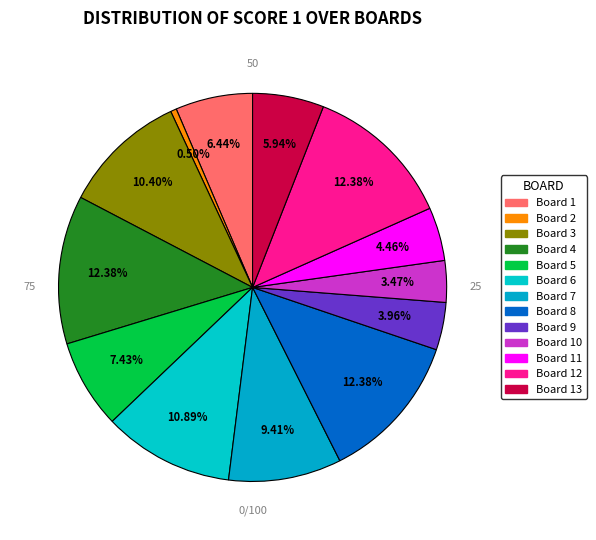

Which category has the biggest portion of the pie?

Board 4